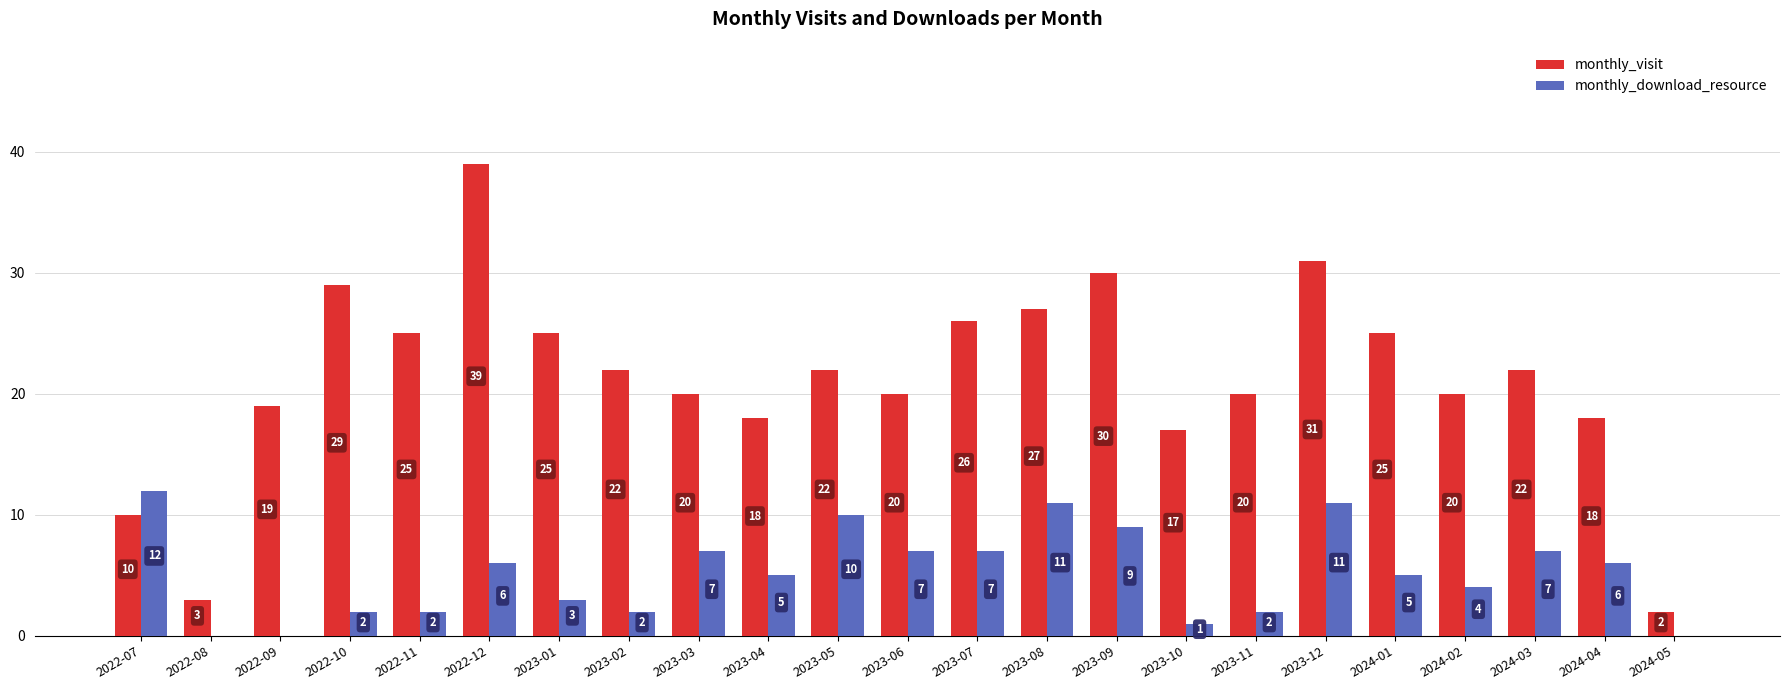

True or false: monthly_download_resource has a value of 0 at 2022-09.

True